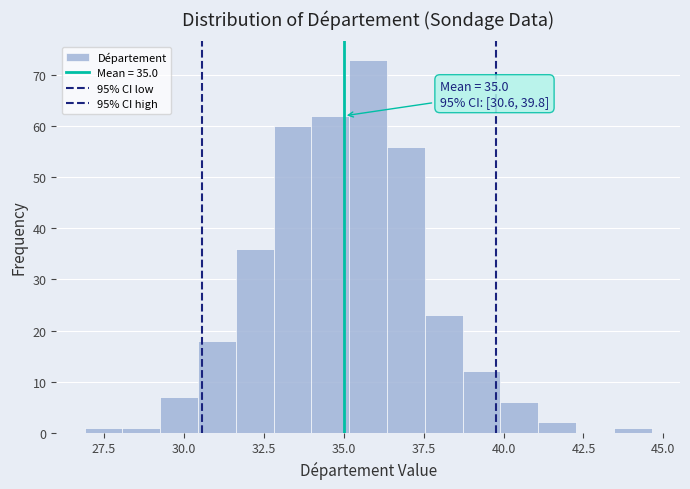

Read against the x-axis, roughly where is the centre of the tallest bar?

36.0